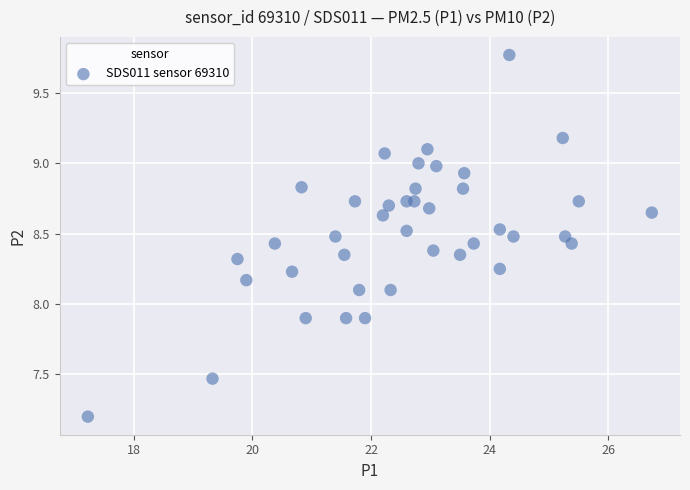

What is the range of Y values (max minus min)?

2.6